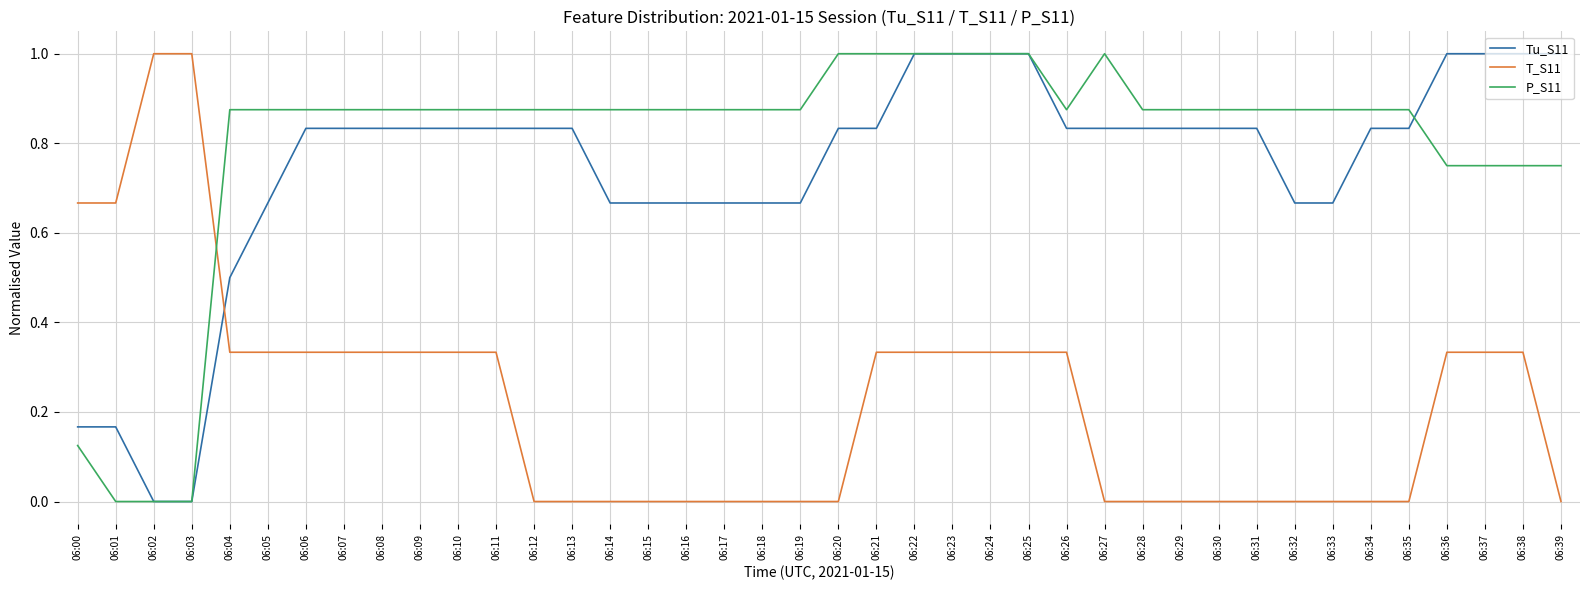

Which series has the largest total across all categories?

P_S11